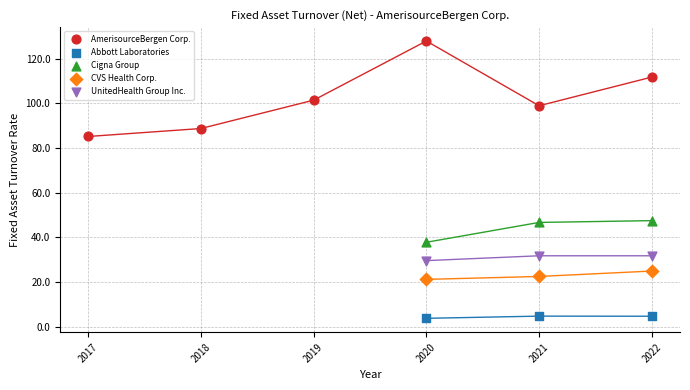

Which series has the widest spread of Y values?

AmerisourceBergen Corp.